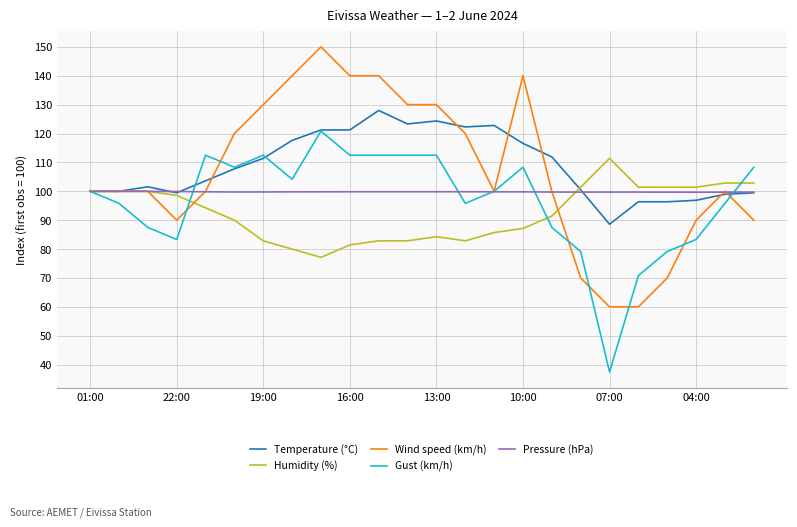

After their last crossing, which series has the higher values: Pressure (hPa) or Wind speed (km/h)?

Pressure (hPa)